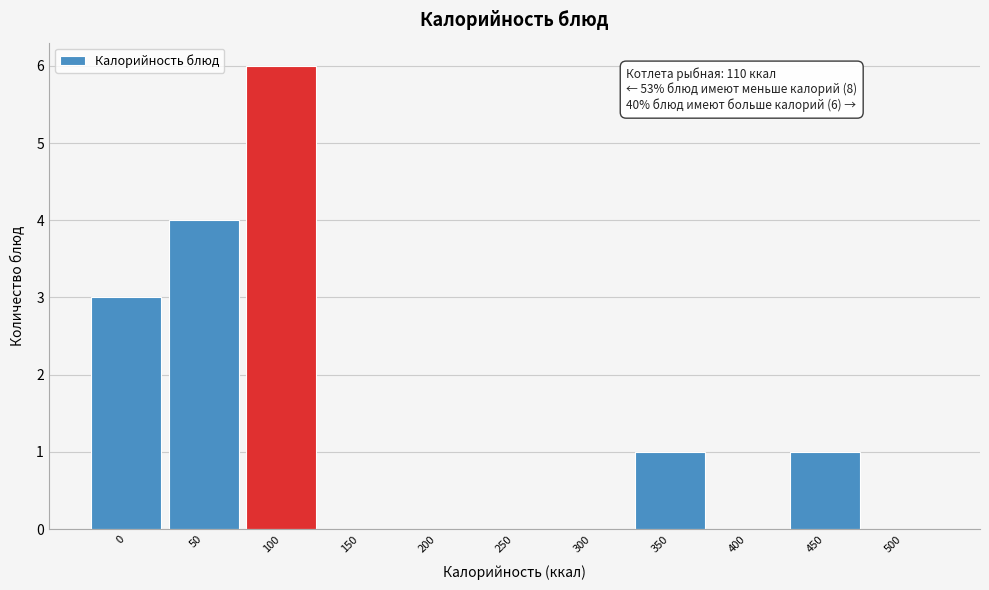

Reading left to right, extract all data points from this chart.

0=3	50=4	100=6	150=0	200=0	250=0	300=0	350=1	400=0	450=1	500=0